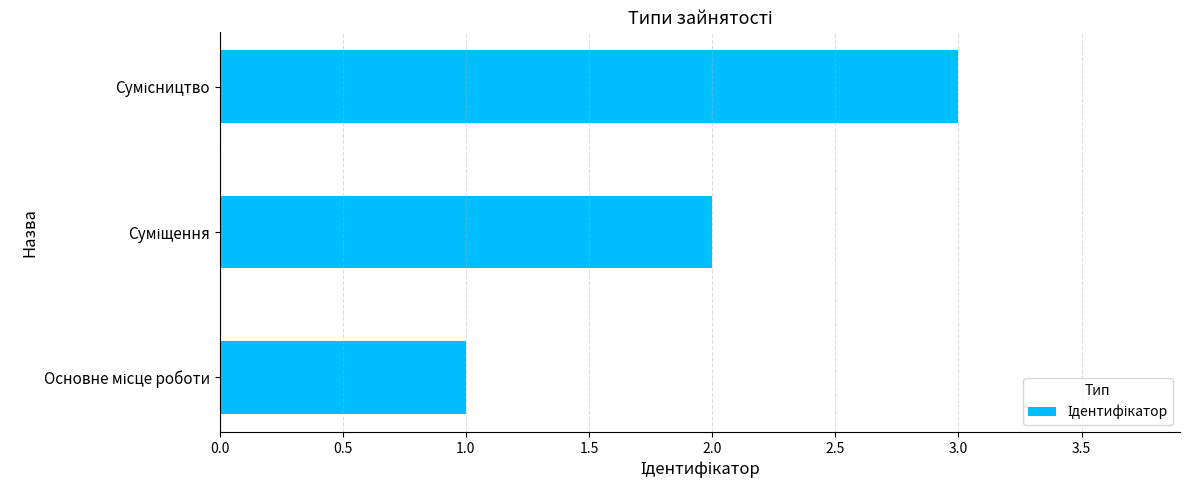

What is the maximum value shown in the chart?

3